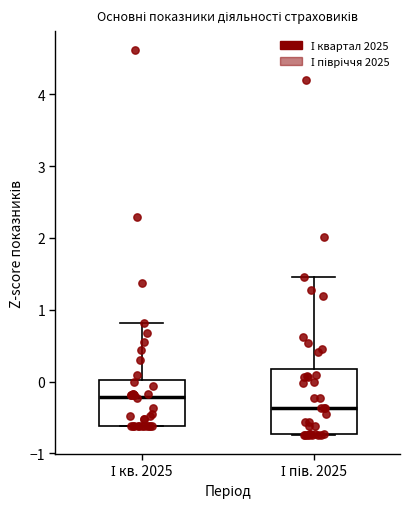

Reading left to right, transcribe this box plot: for each box, give where its median line is, the range the box spans, and where its two whiskers end, as read against the y-axis. The values are not printed on the chart, so give them approximately, as read against the axis.

І кв. 2025: median -0.2, box -0.6 to 0.0, whiskers -0.6 to 0.8
І пів. 2025: median -0.4, box -0.7 to 0.2, whiskers -0.7 to 1.5